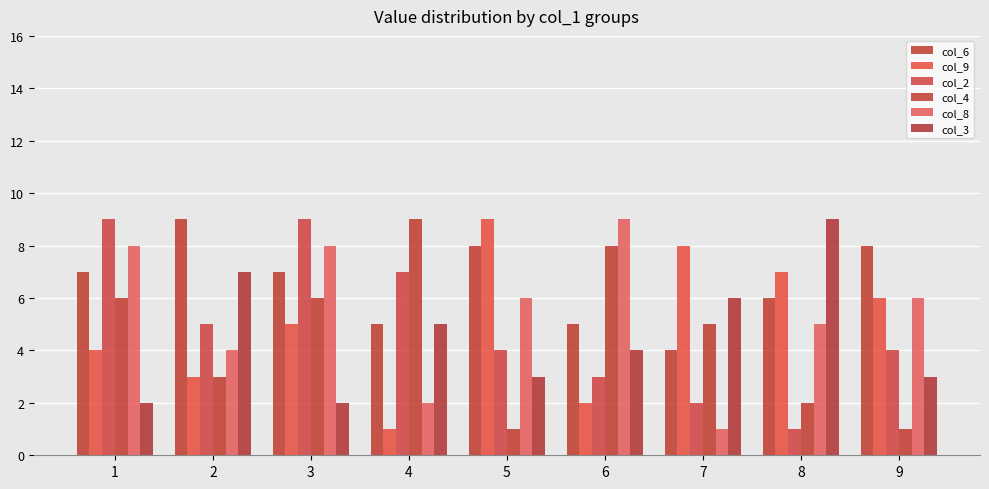

At which label does col_4 reach its peak?

4